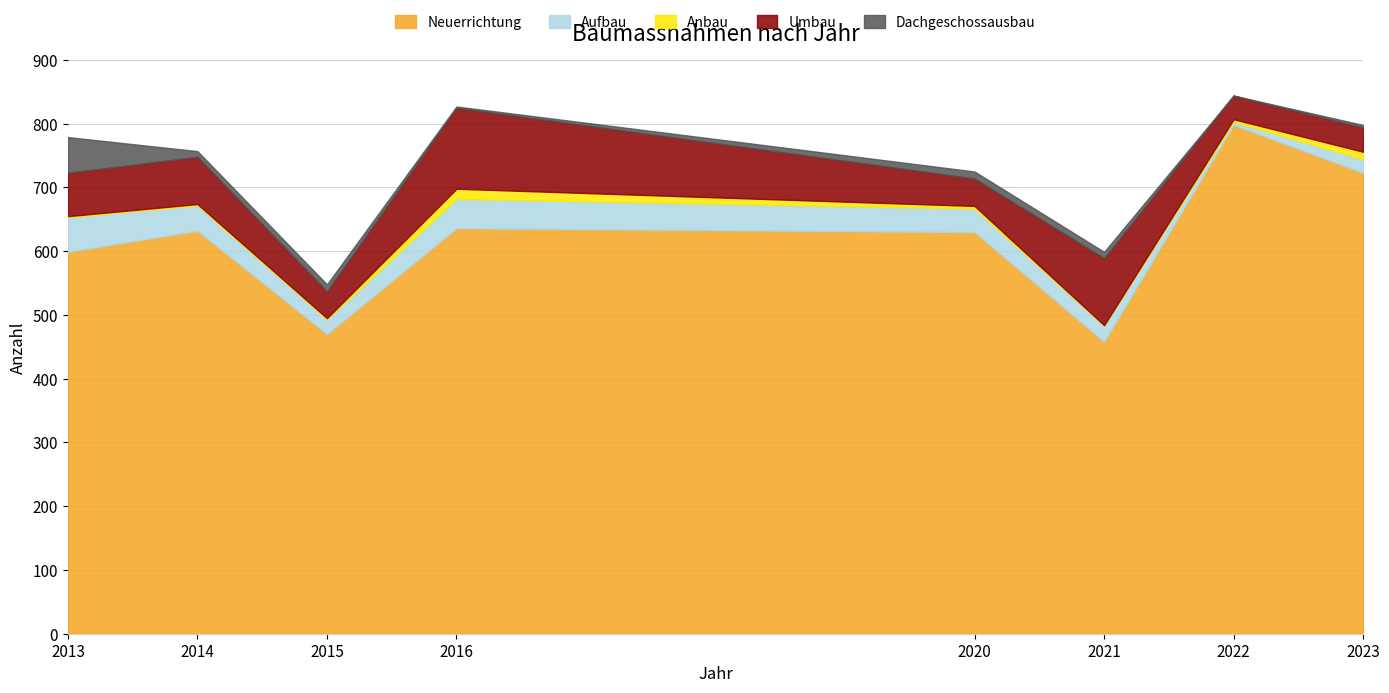

Where is the first local minimum for Anbau?

2021